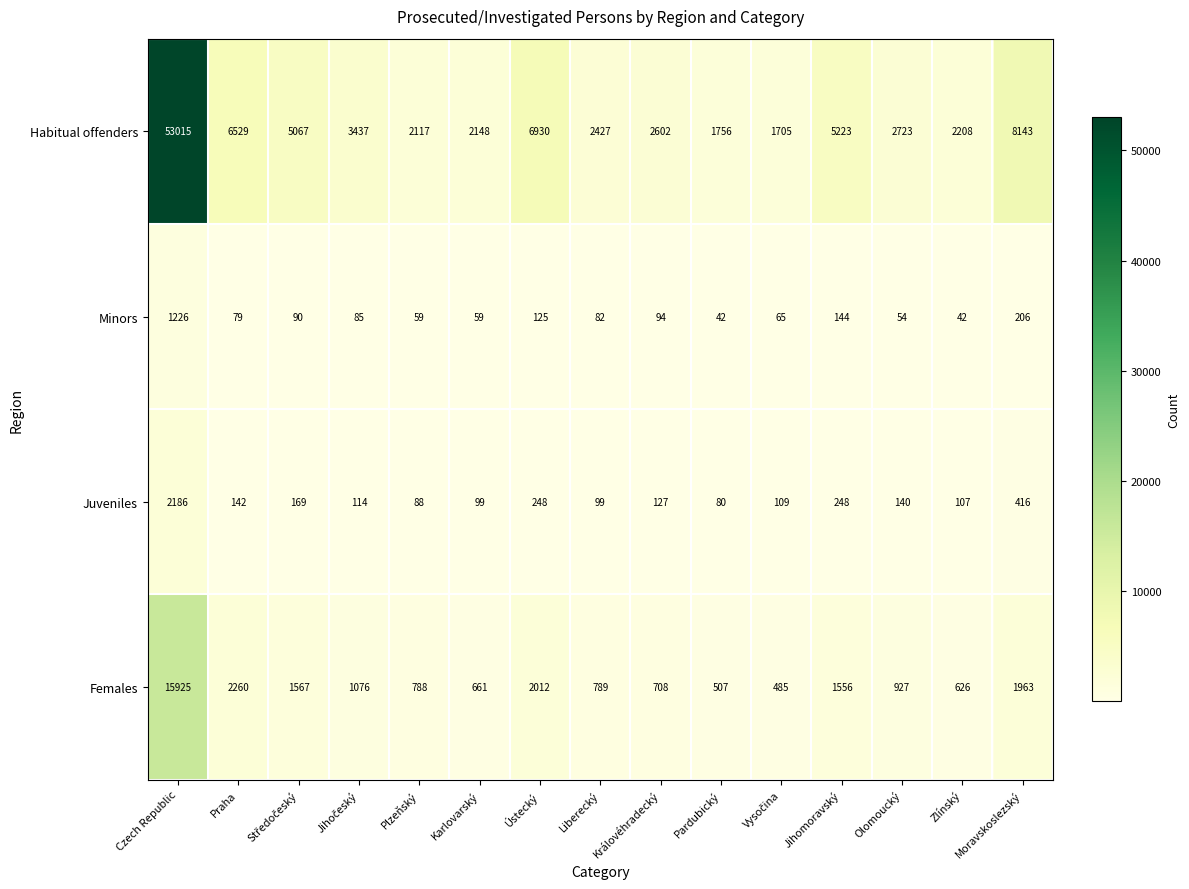

List the series in order of their peak value, lowest first.

Minors, Juveniles, Females, Habitual offenders